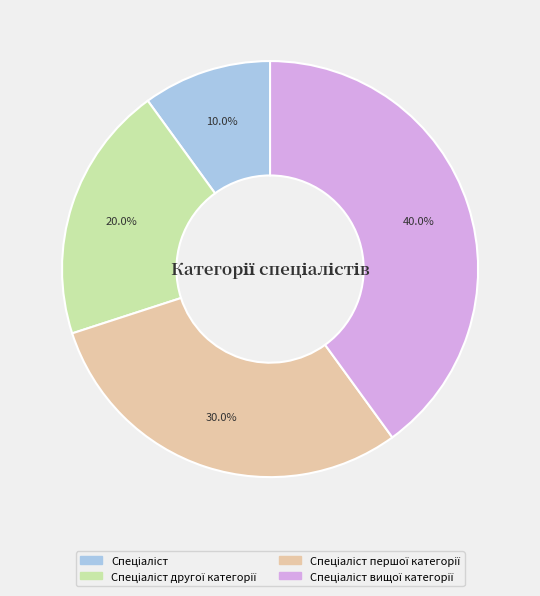

Does any single category account for the majority?

No